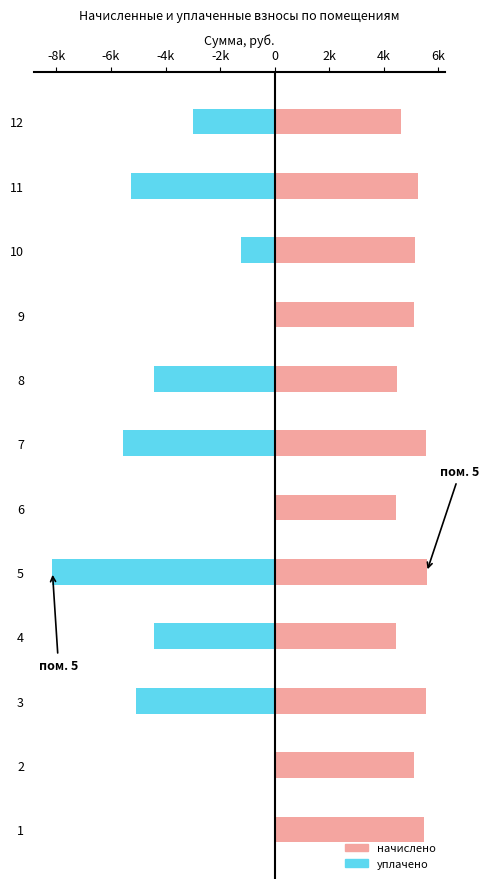

What value does the начислено series have at 4?

4456.4